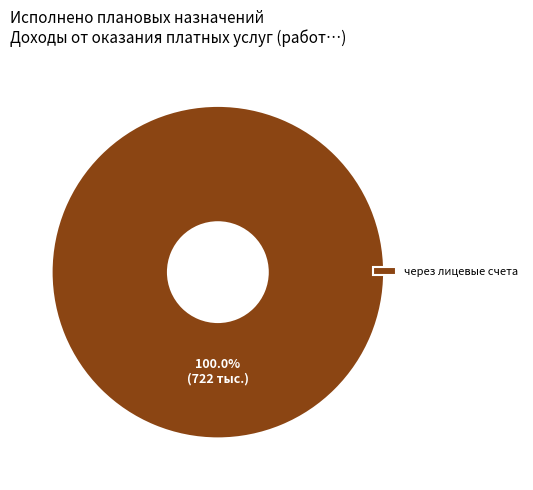

Rank the categories by value from highest to lowest.

через лицевые счета